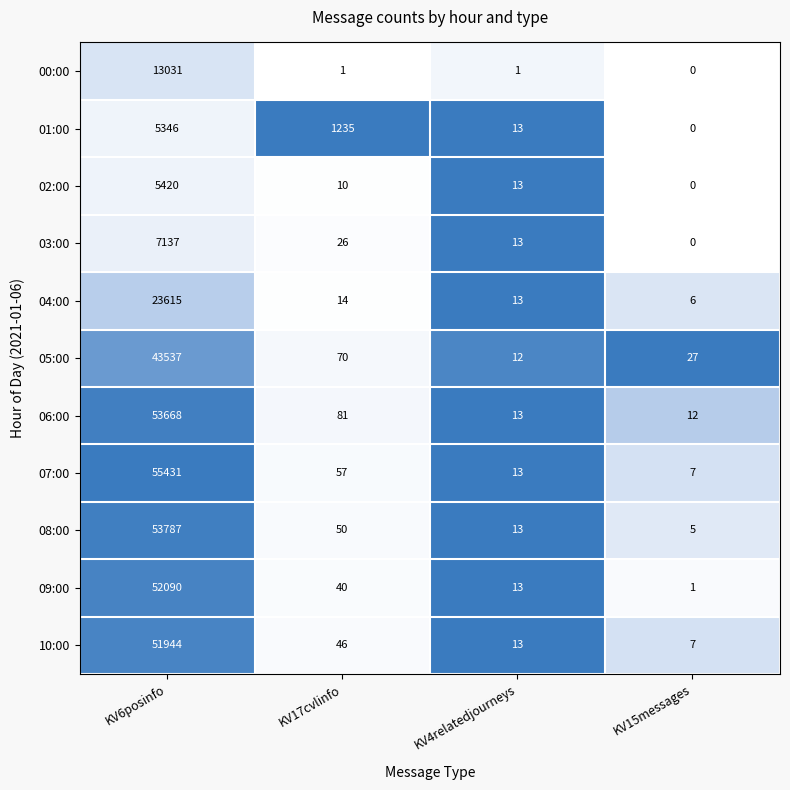

What is the difference between the 09:00 values at KV4relatedjourneys and KV17cvlinfo?

27